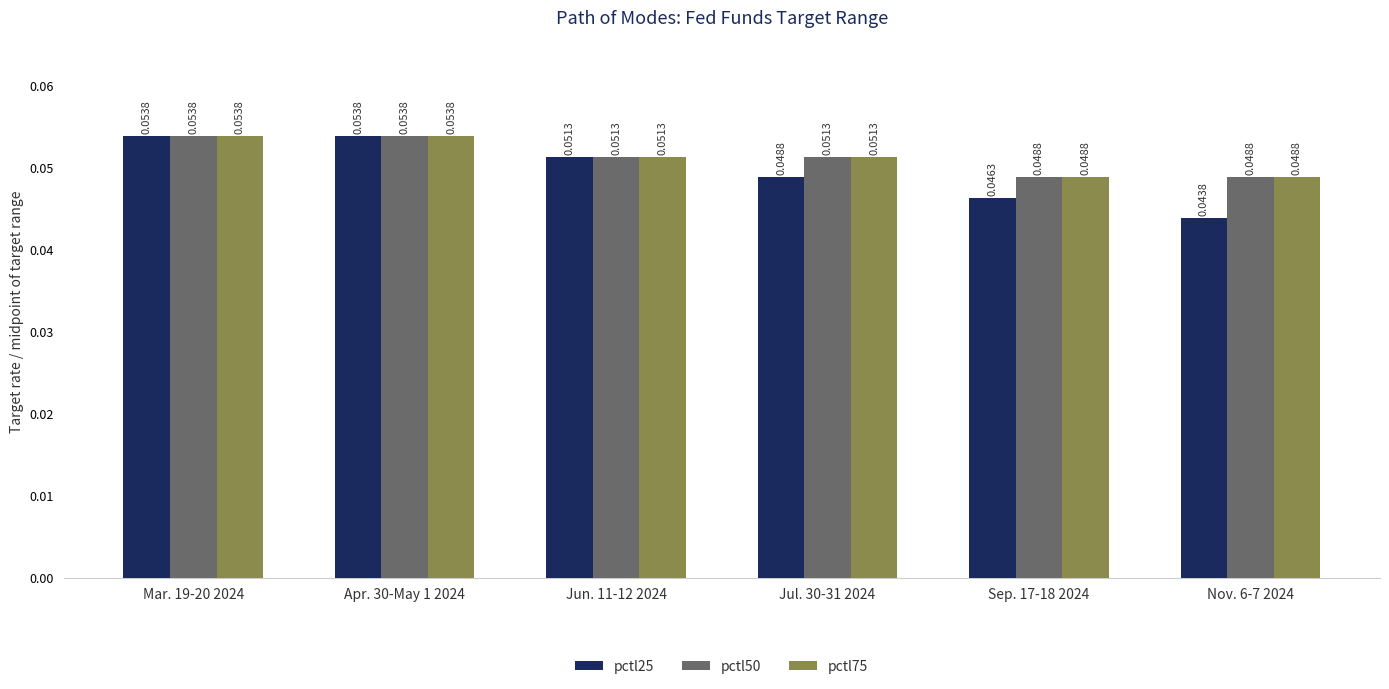

Is the value of pctl50 at Mar. 19-20 2024 greater than the value of pctl25 at Nov. 6-7 2024?

Yes